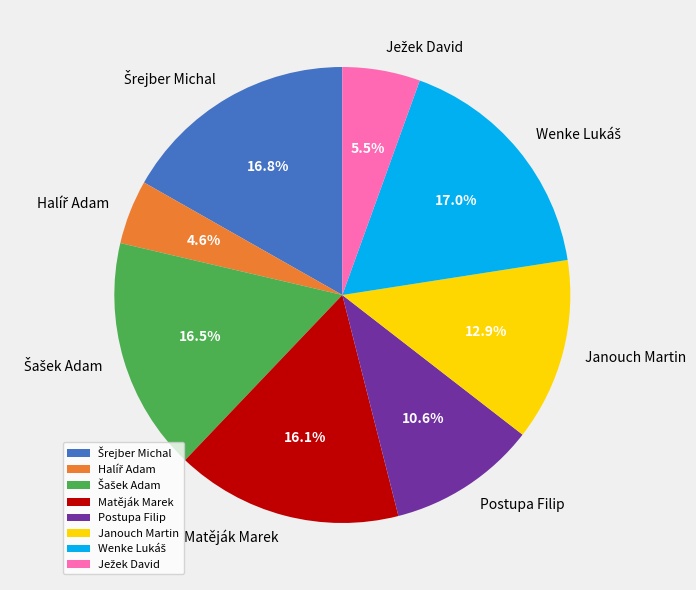

Does any single category account for the majority?

No